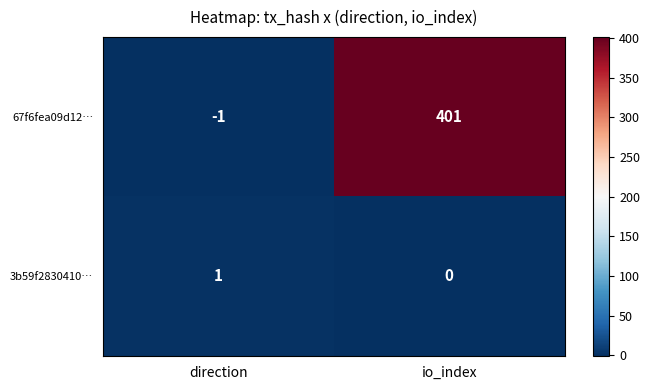

What is the minimum value shown in the chart?

-1